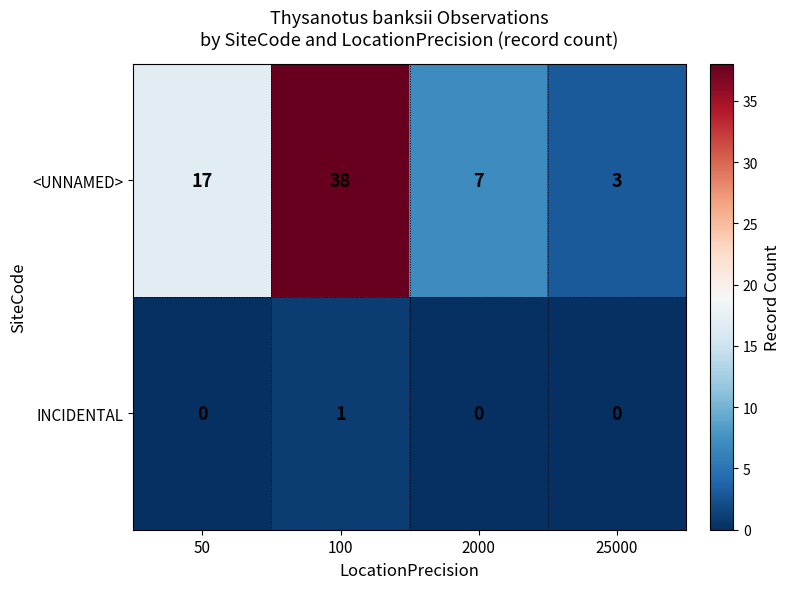

Which category has the highest value across all series?

100